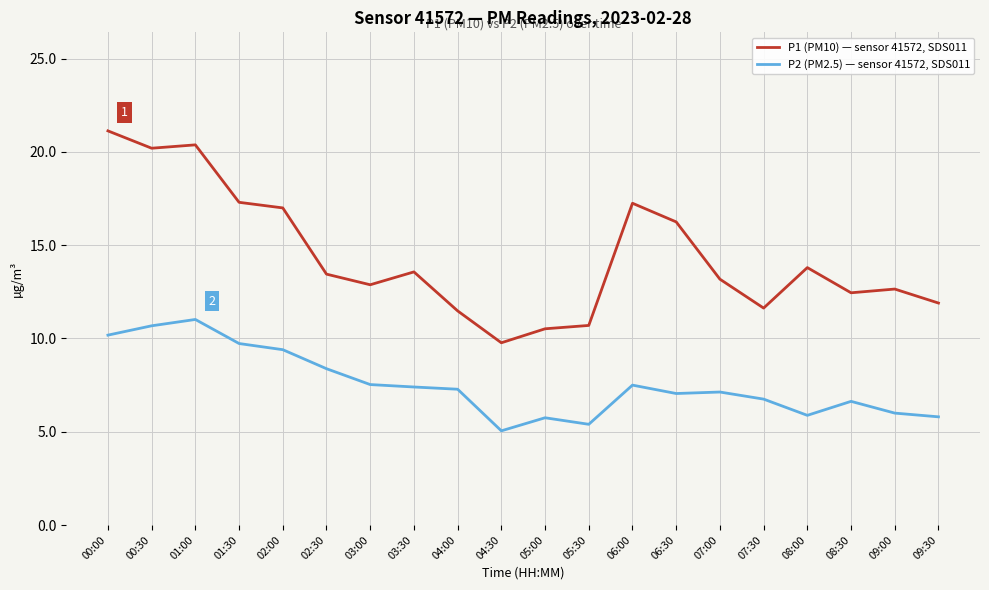

Which series has the widest spread of values?

P1 (PM10) — sensor 41572, SDS011